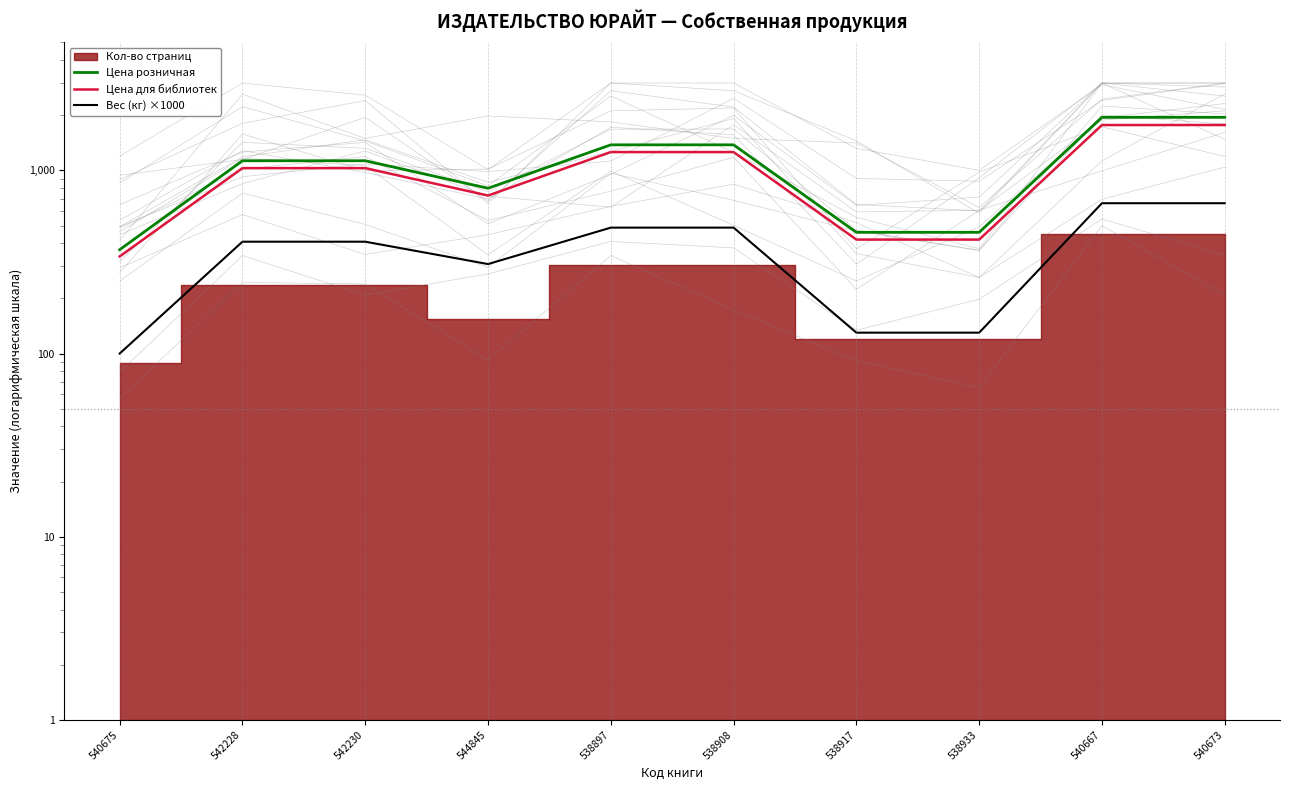

What value does the Цена розничная series have at 538908?

1379